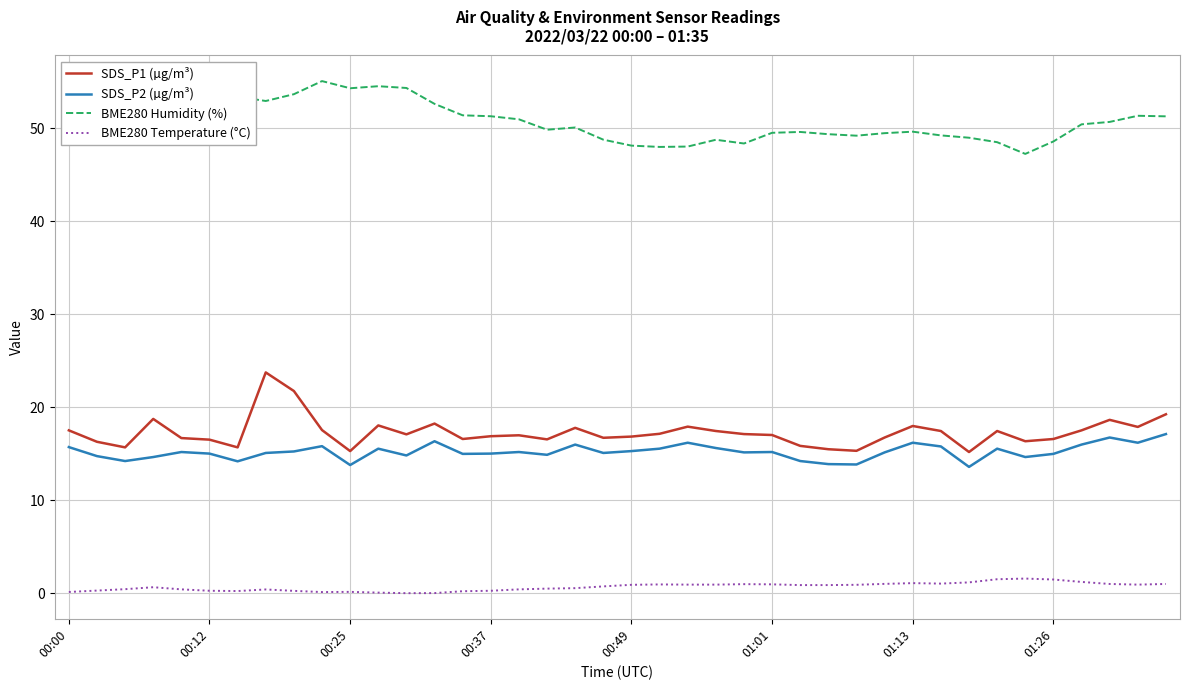

Which series has the largest total across all categories?

BME280 Humidity (%)